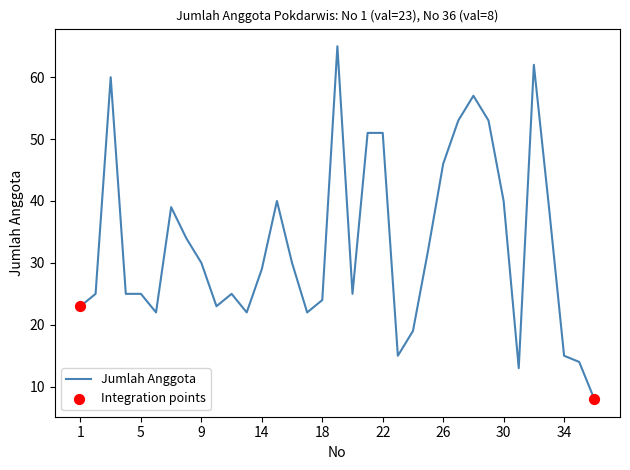

What is the greatest value displayed?

65